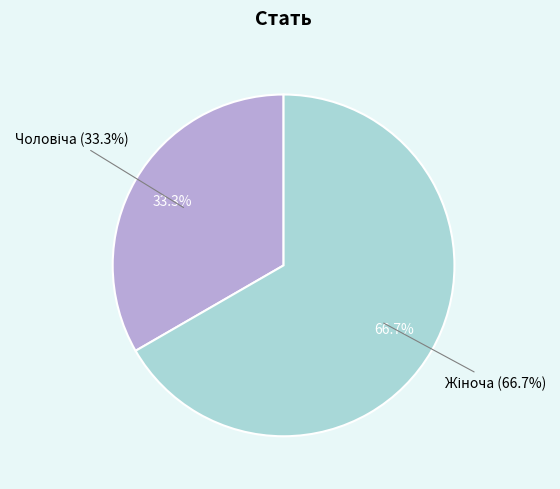

Is Жіноча the majority of the pie?

Yes